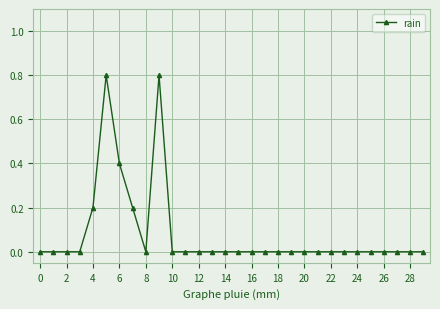

True or false: there are more than 1 points higher than both neighbors.

True